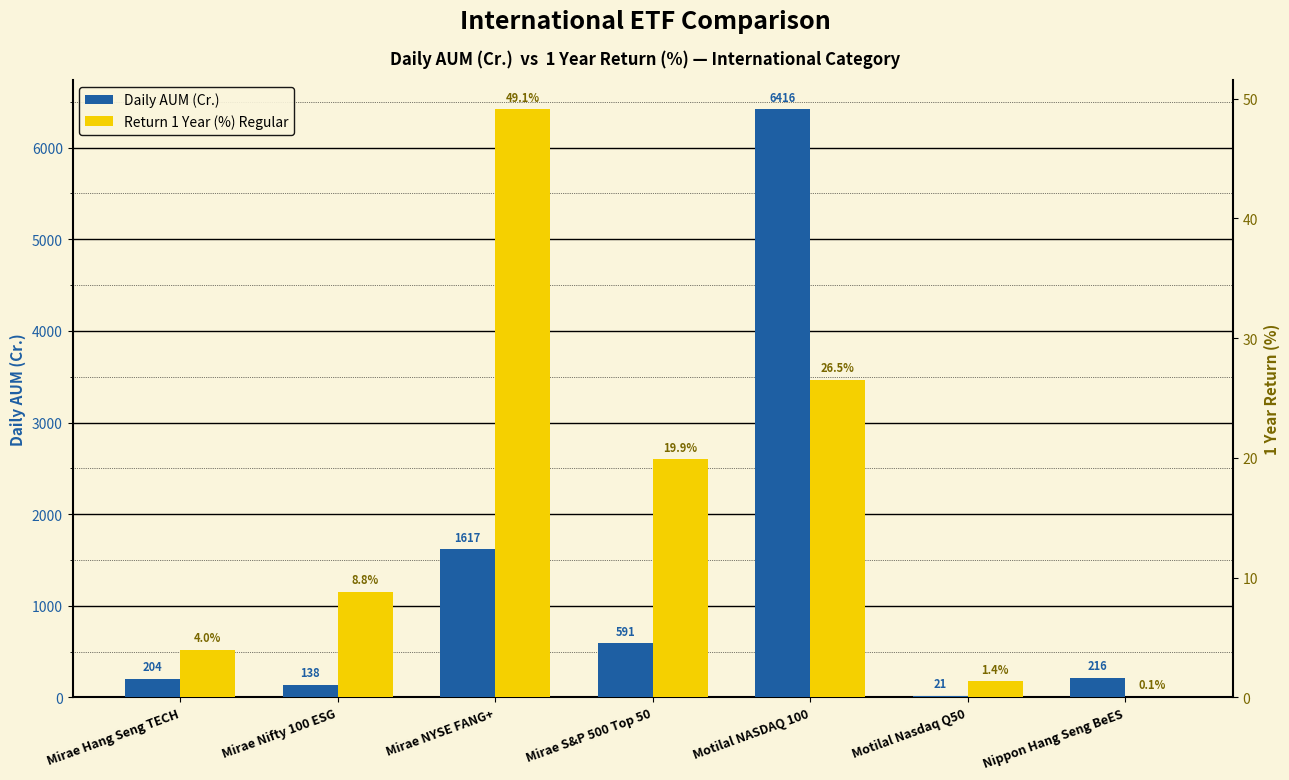

What are all the series names shown in the legend?

Daily AUM (Cr.), Return 1 Year (%) Regular